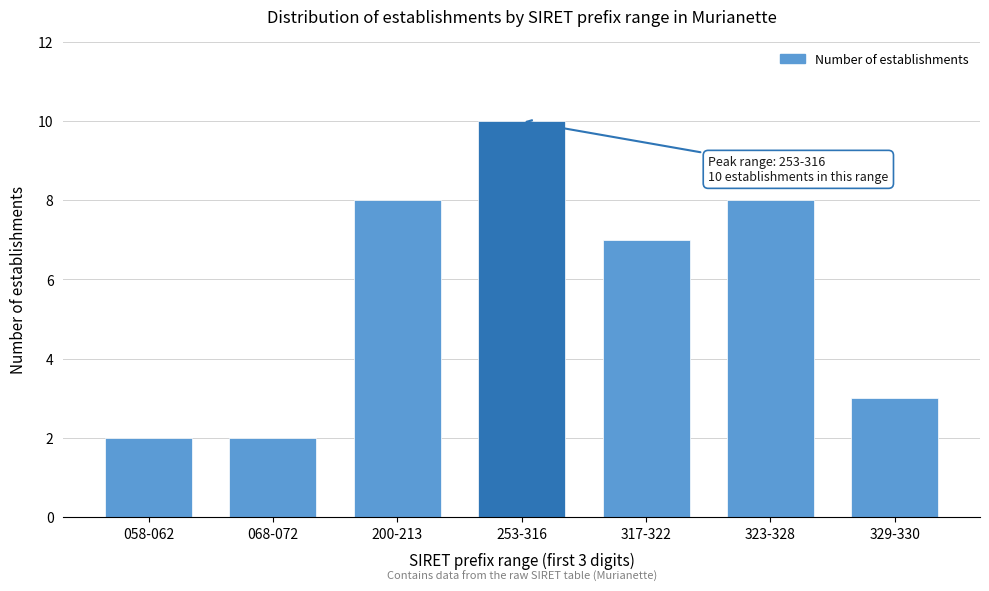

Reading left to right, transcribe all the data shown in this chart.

058-062=2	068-072=2	200-213=8	253-316=10	317-322=7	323-328=8	329-330=3